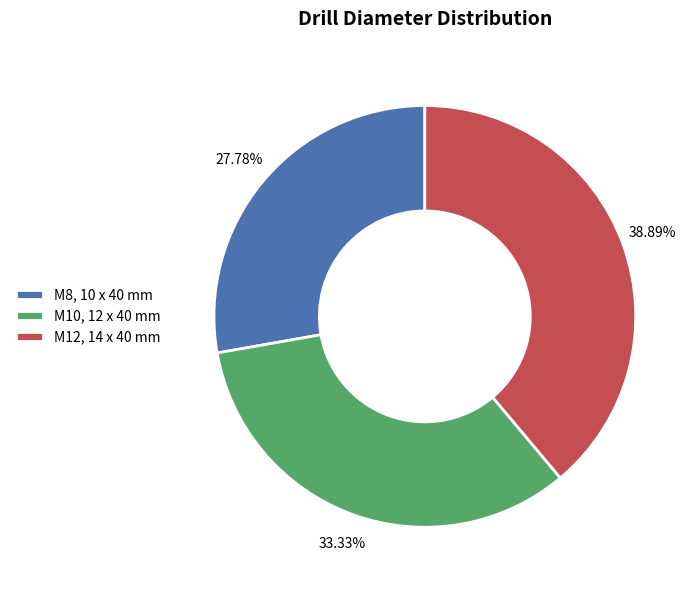

Does M8, 10 x 40 mm represent more than half of the total?

No